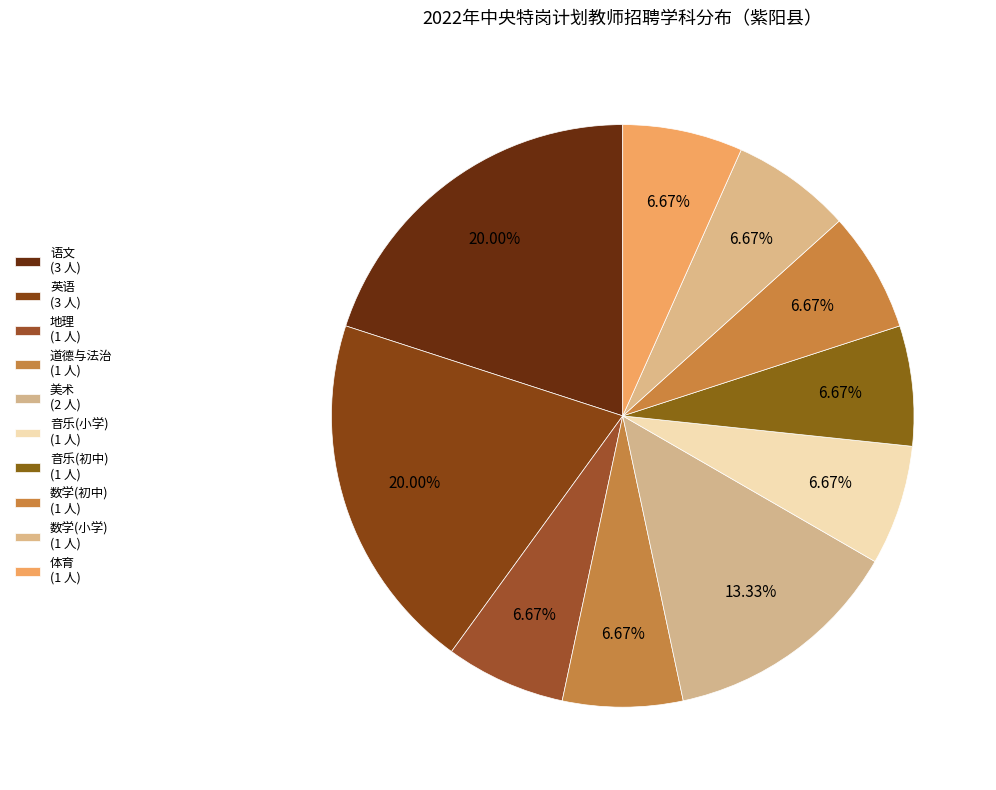

Which slice is the smallest?

地理